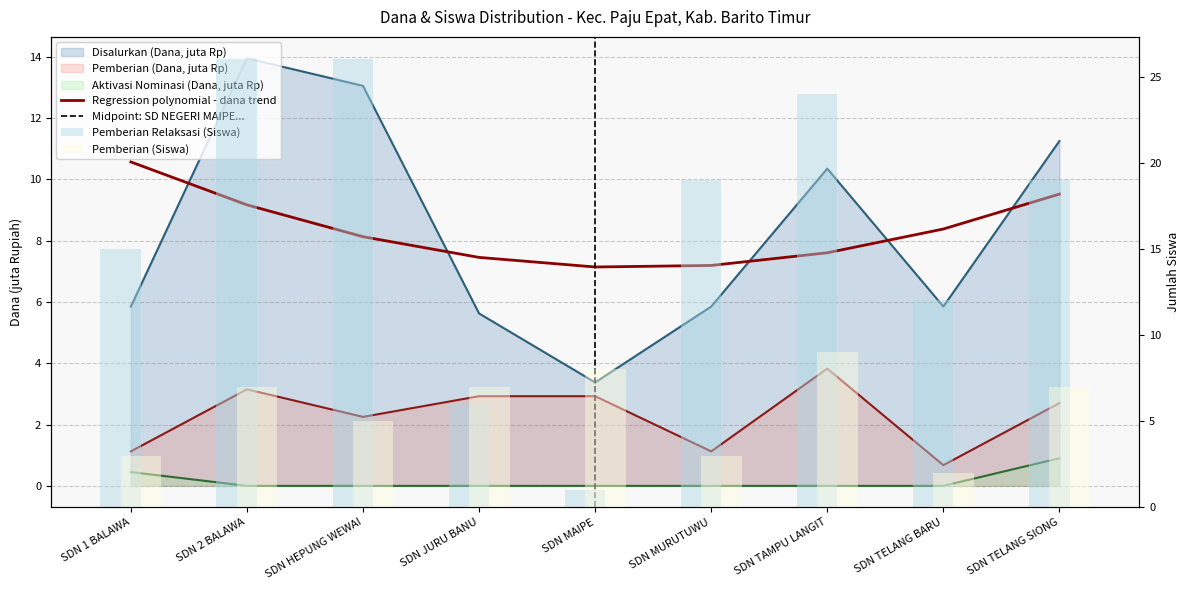

What is the sum of the Pemberian (Siswa) values at SDN TELANG BARU and SDN 1 BALAWA?

5.0